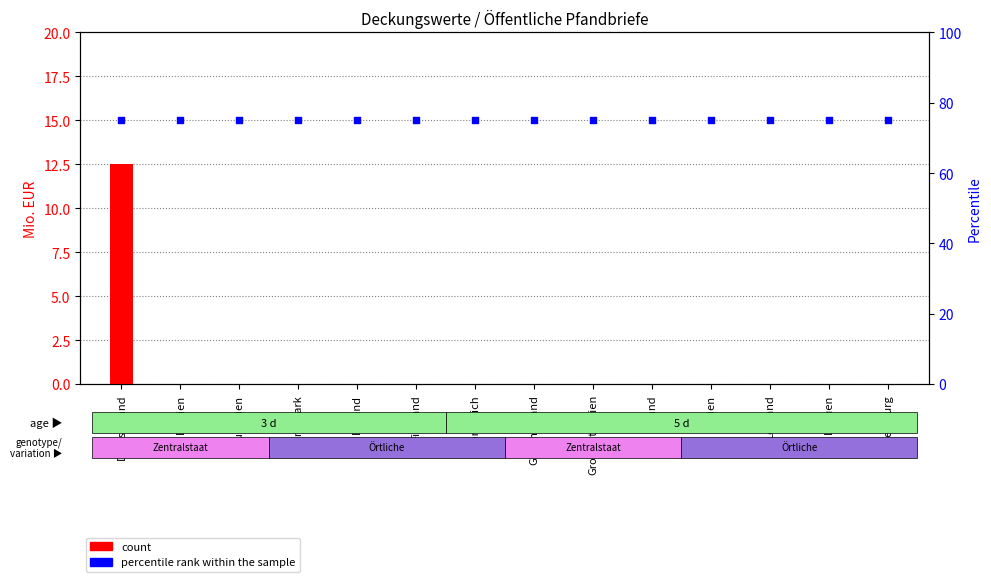

At how many categories does at least one series exceed 34?

14